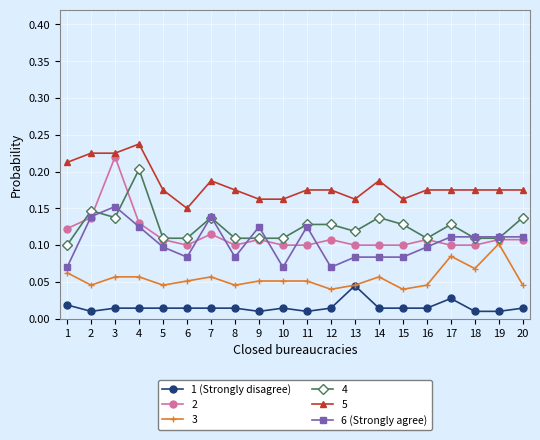

True or false: 6 (Strongly agree) has a value of 0.0 at 7.

False